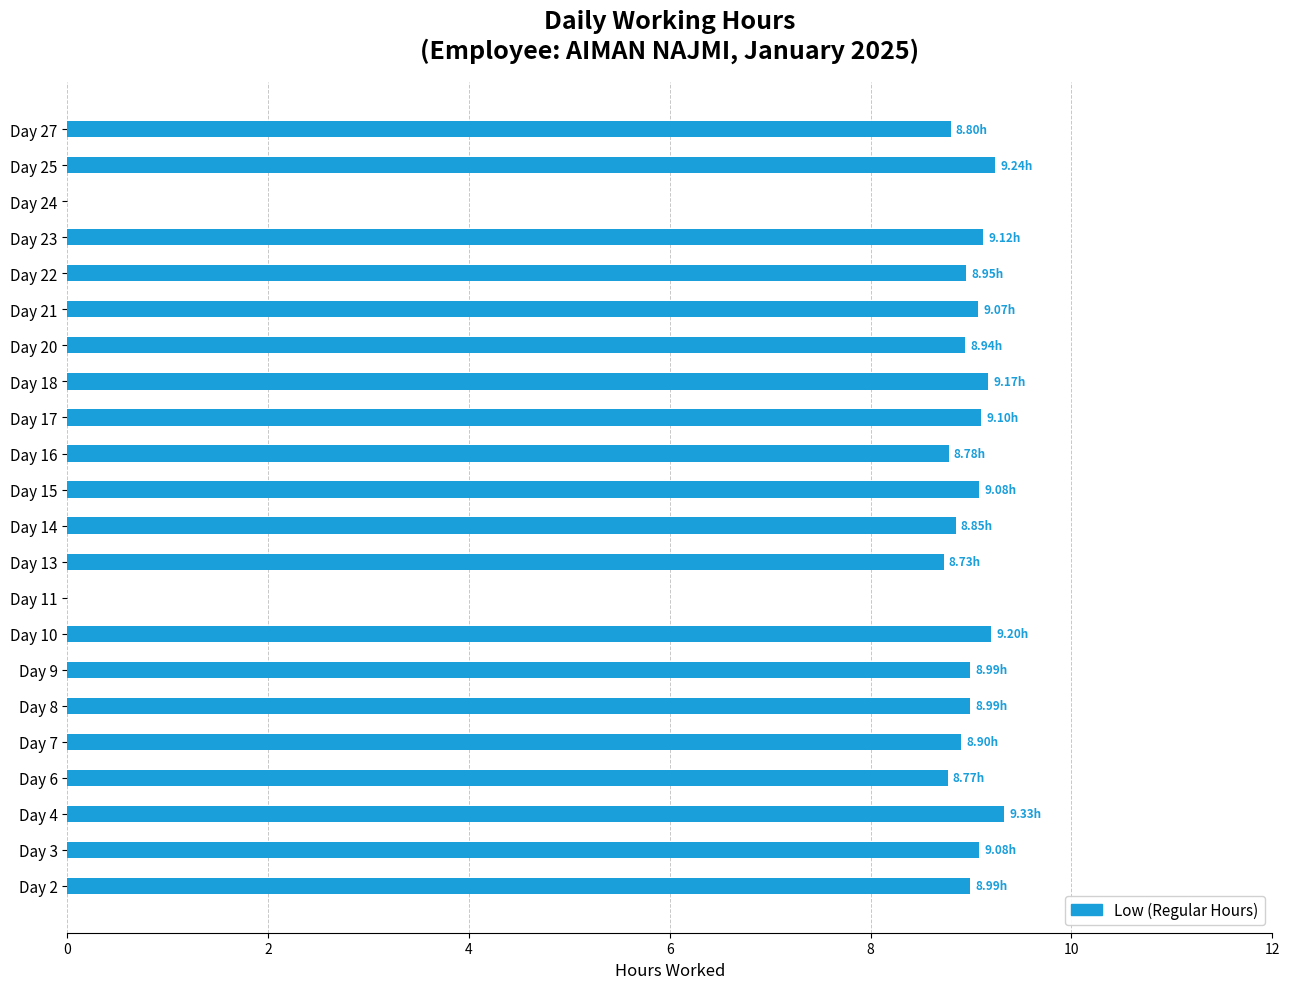

What is the ratio of the value at Day 27 to the value at Day 3?

1.0